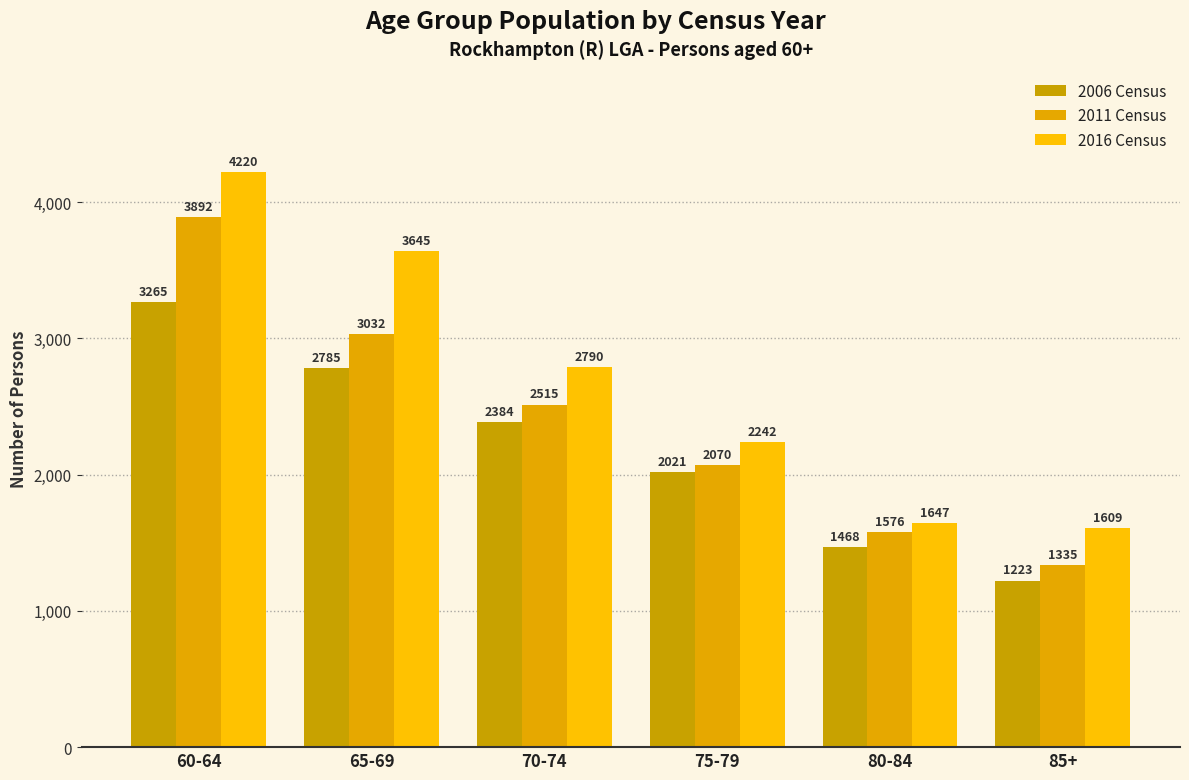

How many distinct data groups are displayed?

3